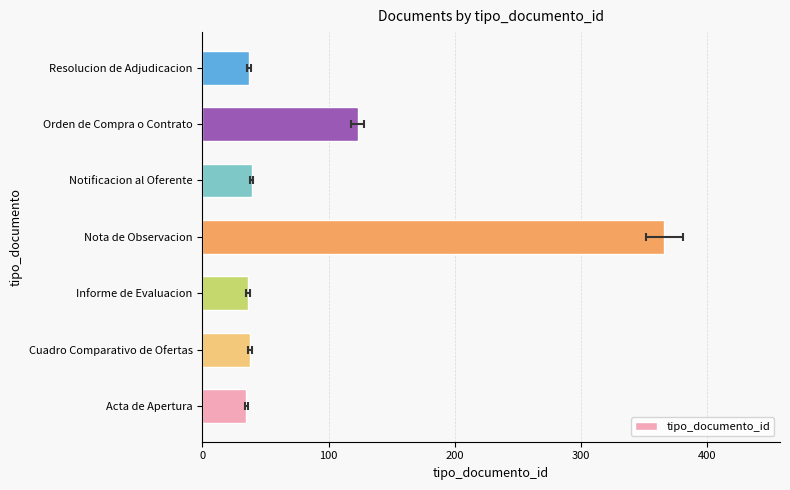

What is the difference between the maximum and minimum values?

331